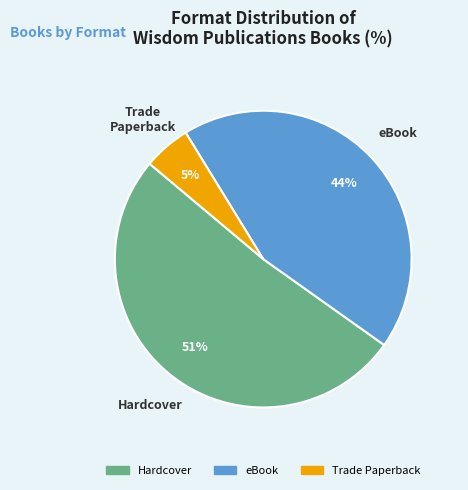

How many slices are in this pie chart?

3